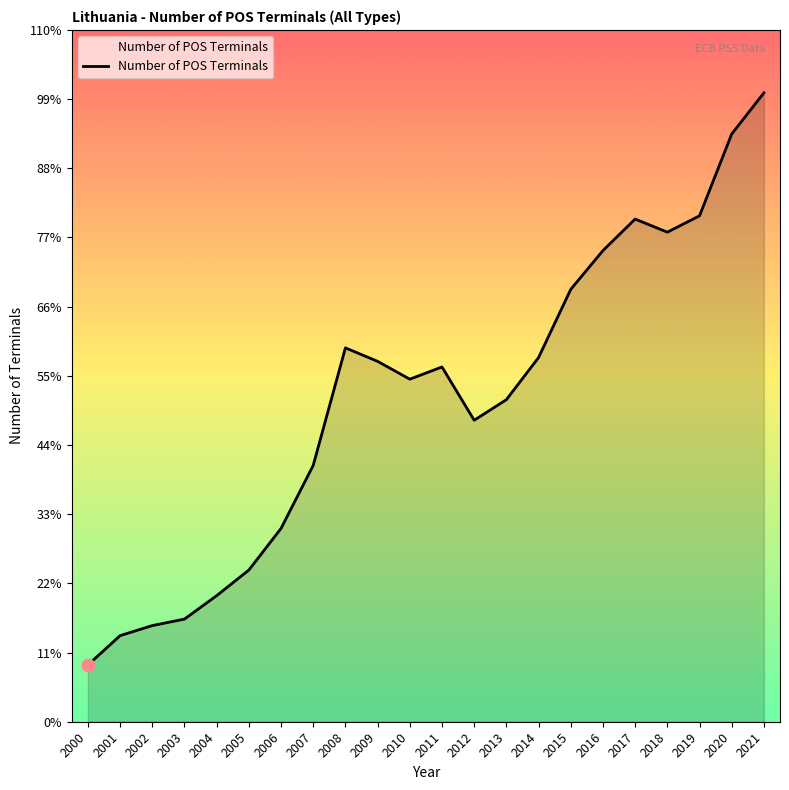

What is the change in value from 2002 to 2021?

+57295